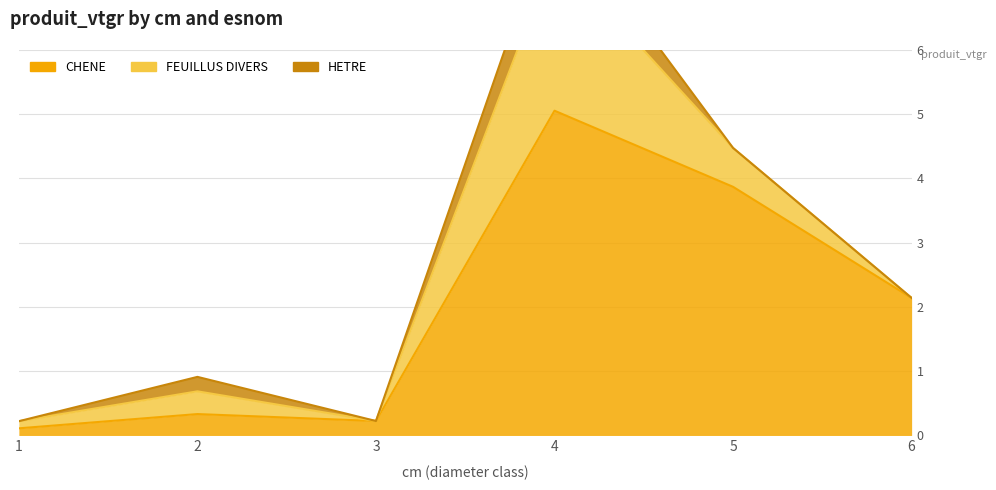

Which series has the widest spread of values?

CHENE